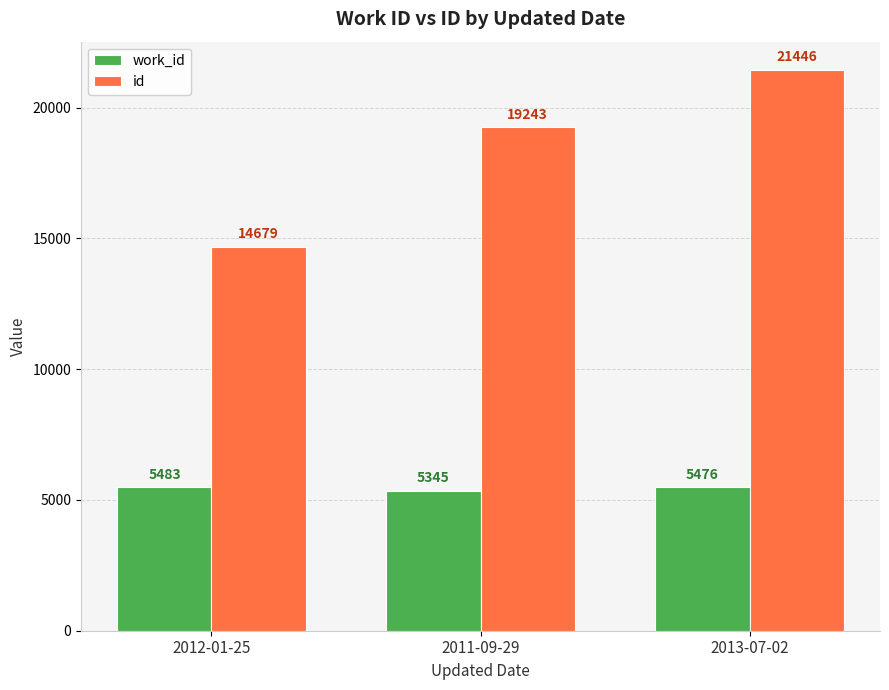

List the series in order of their peak value, lowest first.

work_id, id